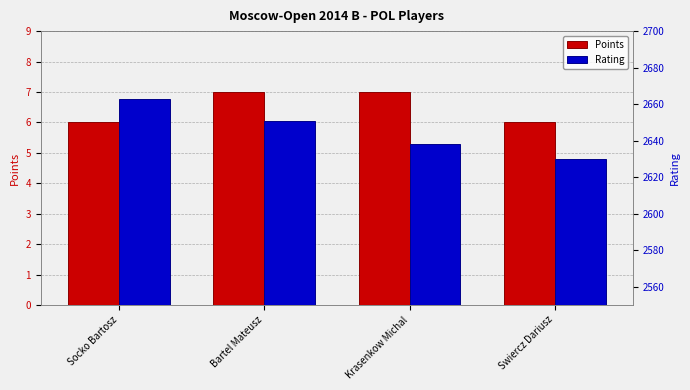

Rank the series at Swiercz Dariusz from highest to lowest value.

Rating, Points